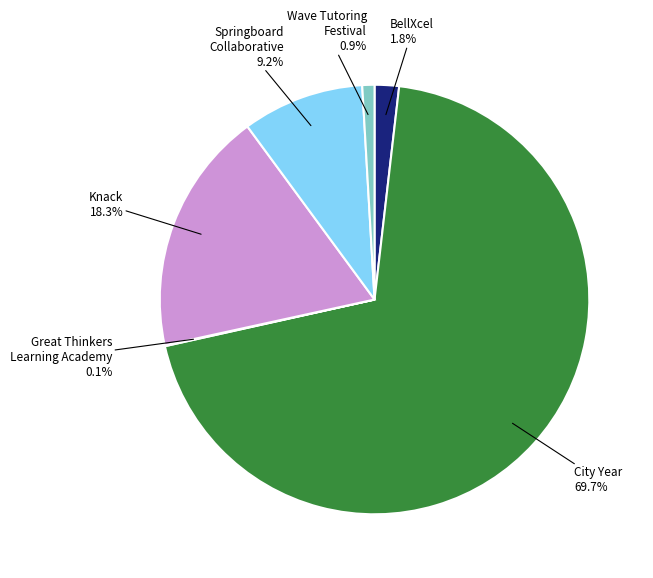

Does any single category account for the majority?

Yes